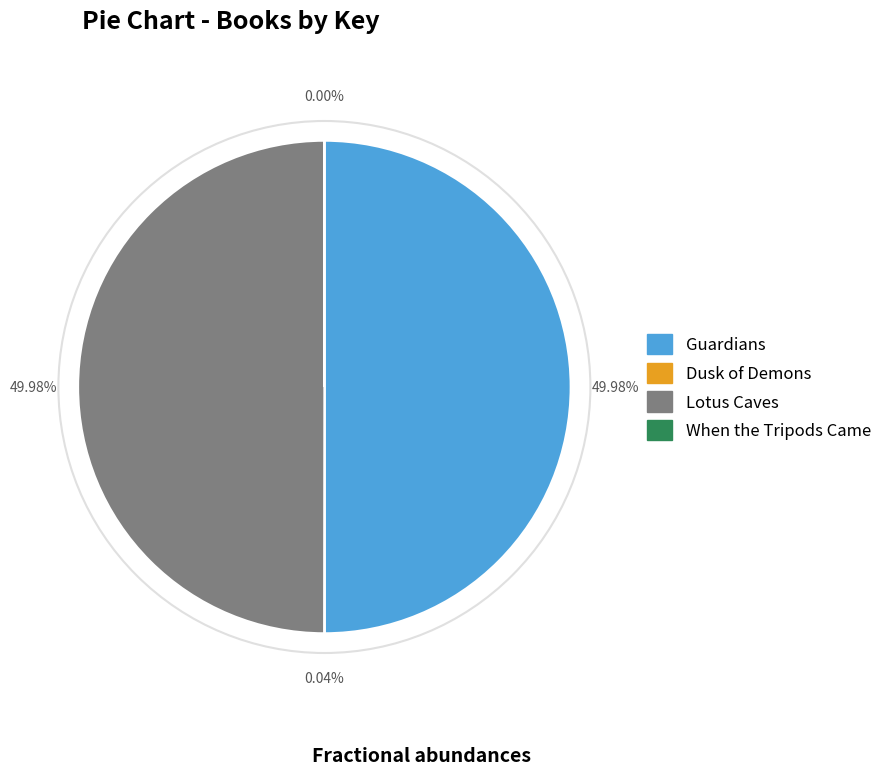

Approximately how many times larger is the value at Lotus Caves compared to Guardians?

1.0